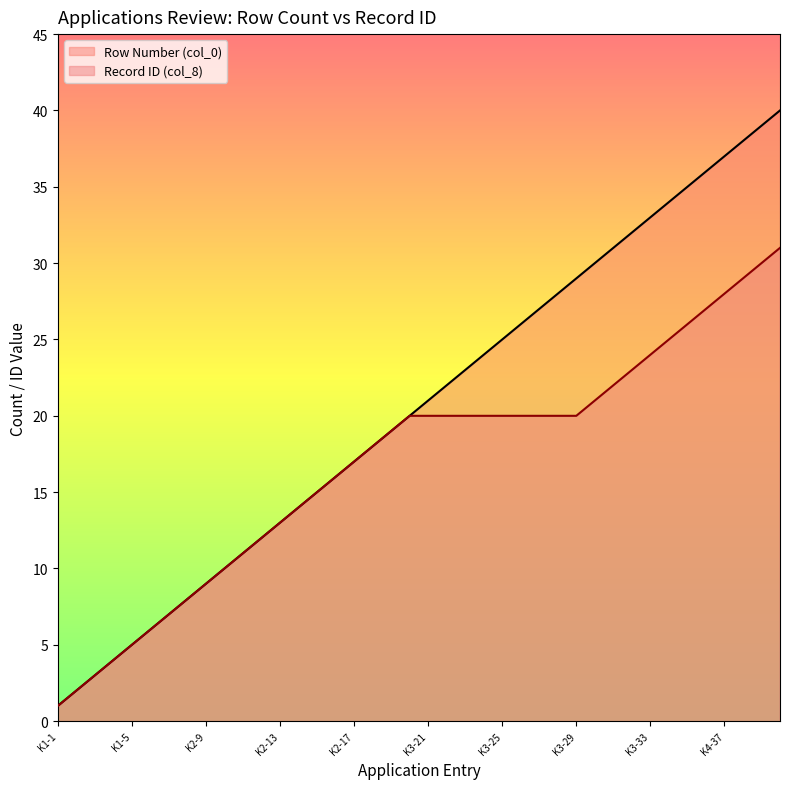

Which series has the widest spread of values?

Row Number (col_0)